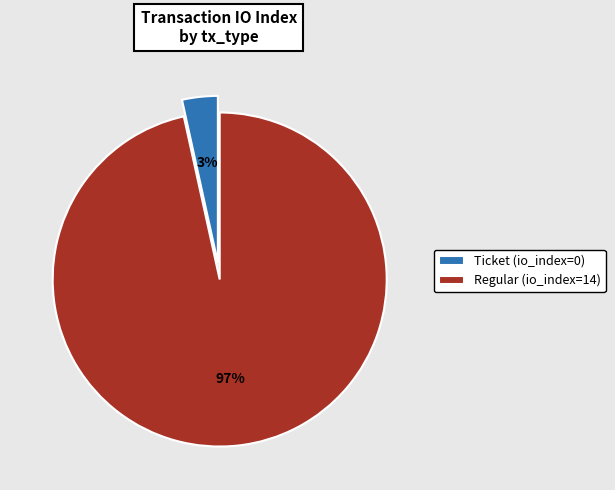

Which slice is the largest?

Regular (io_index=14)